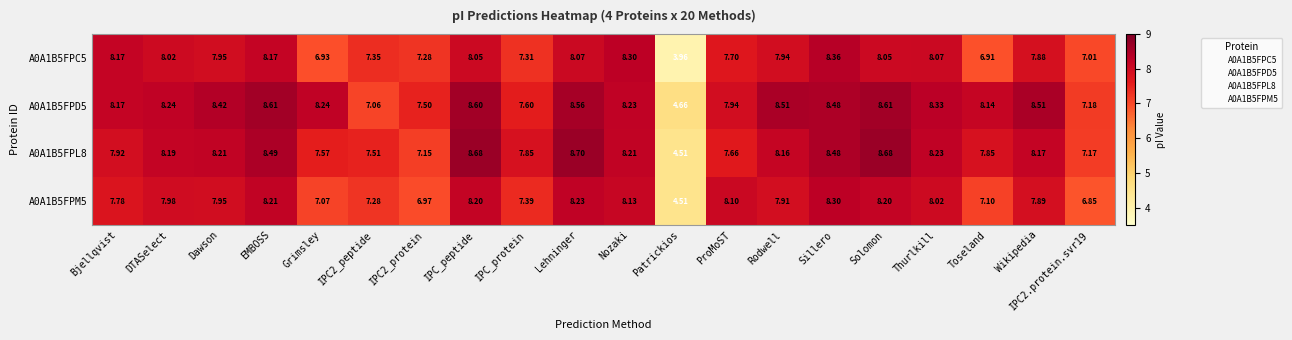

Which category has the lowest value across all series?

Patrickios